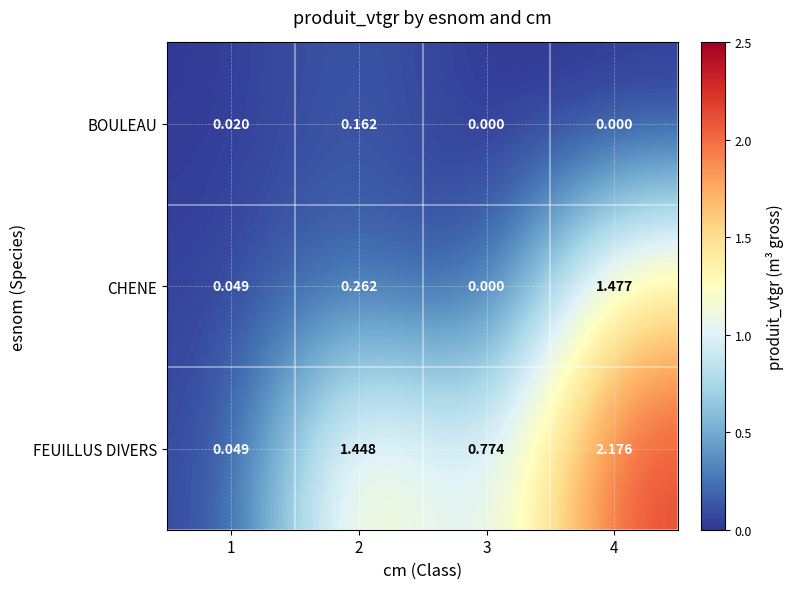

At which category is the sum across all series the highest?

4